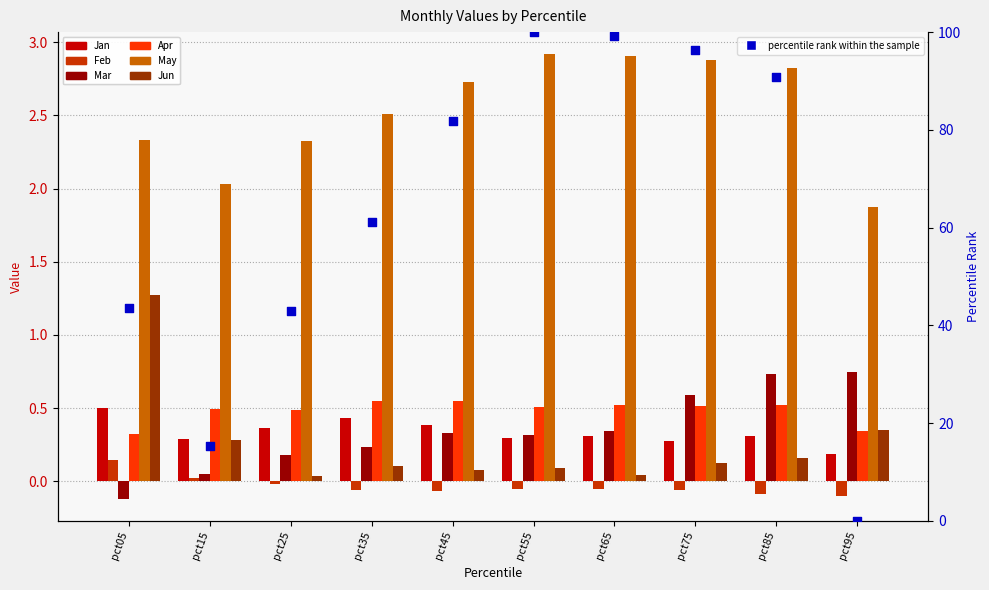

Is the value of May at pct85 greater than the value of Feb at pct25?

Yes